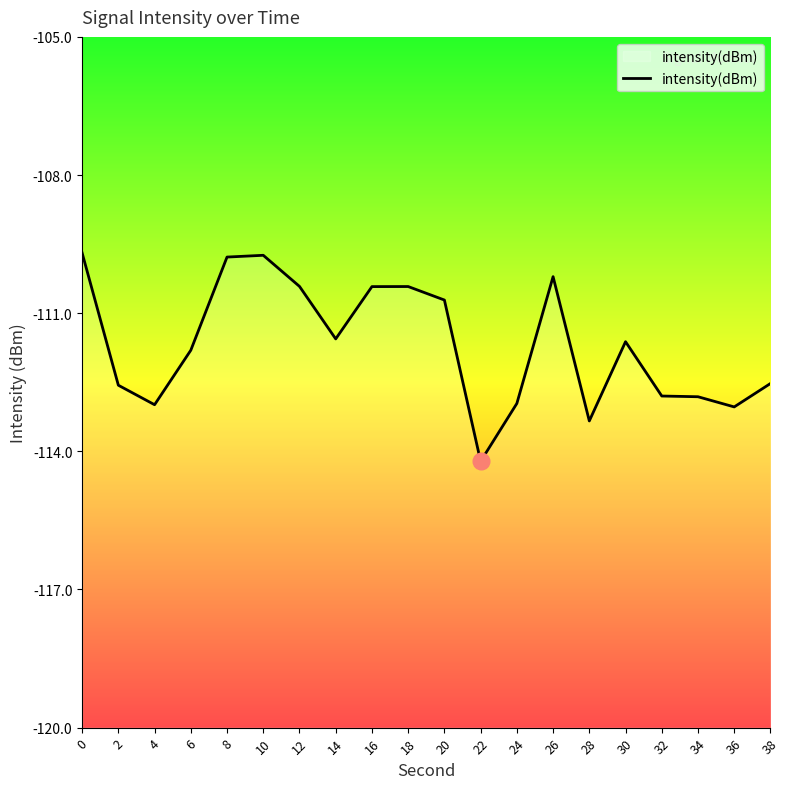

What is the value of the 4th point from the left?

-111.8